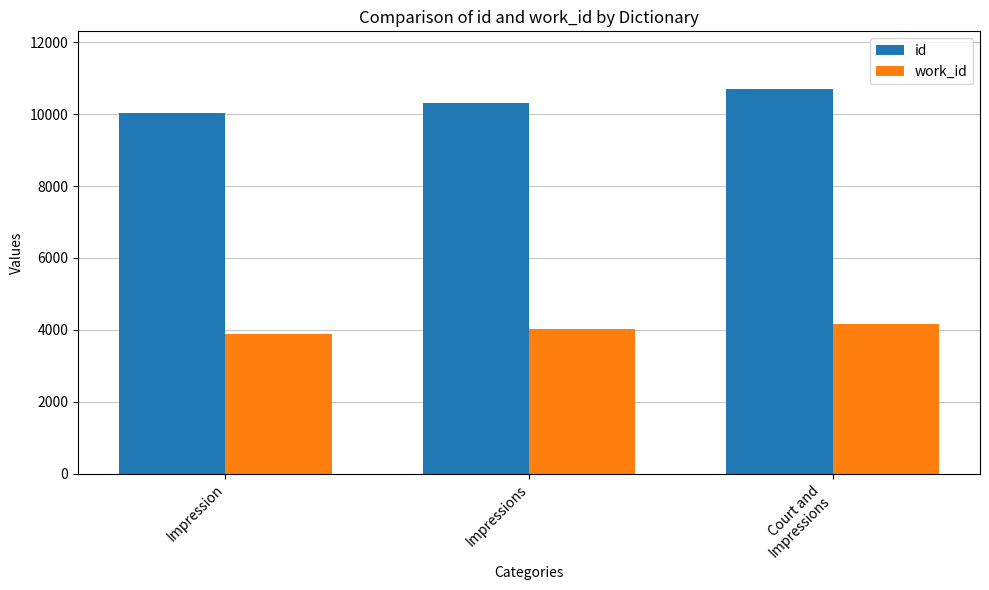

List the series in order of their overall mean, highest first.

id, work_id